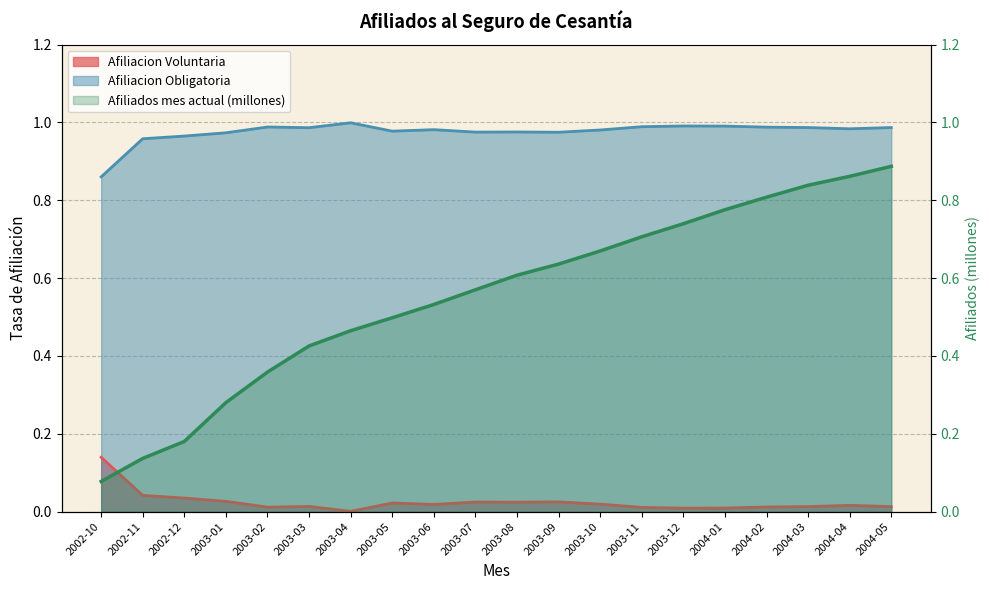

Which series has the widest spread of values?

Afiliados mes actual